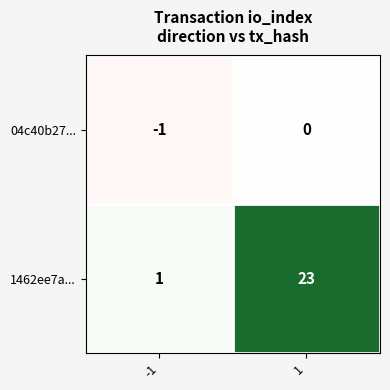

Is it true that 1462ee7a... equals 34 at 1?

False